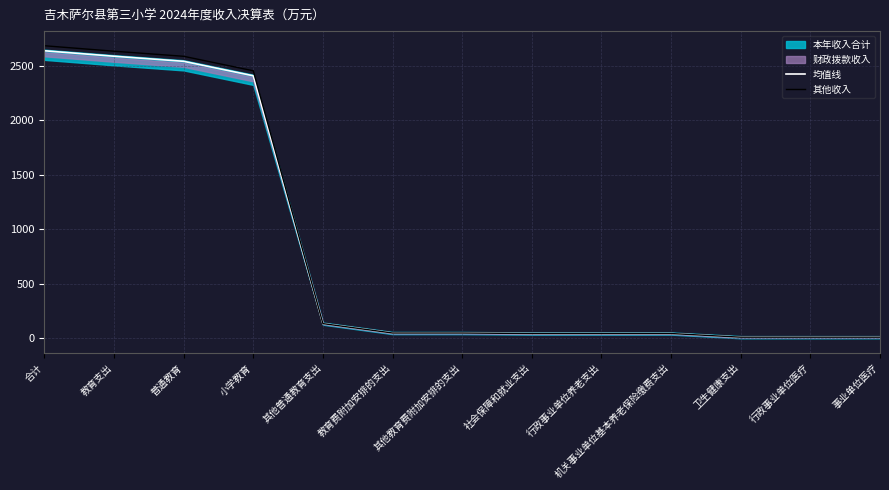

True or false: 其他收入 and 均值线 intersect in this chart.

False